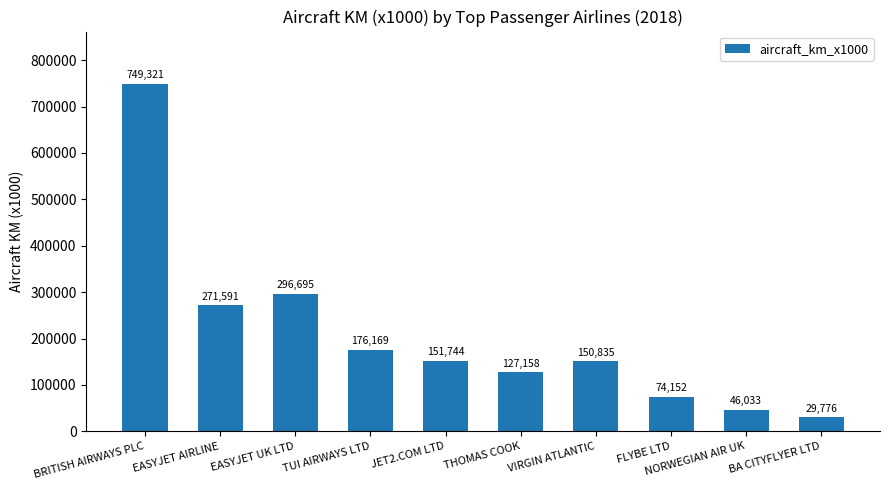

Is it true that the value at VIRGIN ATLANTIC is 259662?

False